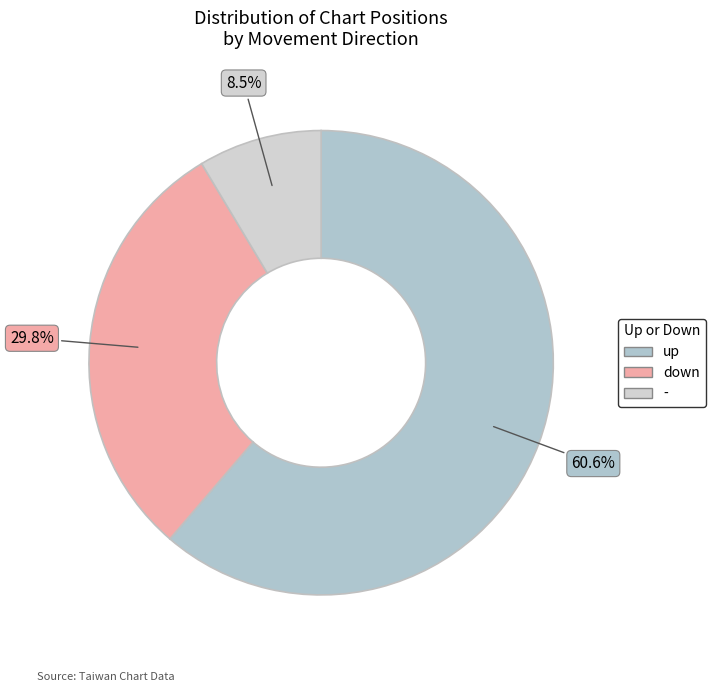

Which category has the biggest portion of the pie?

up